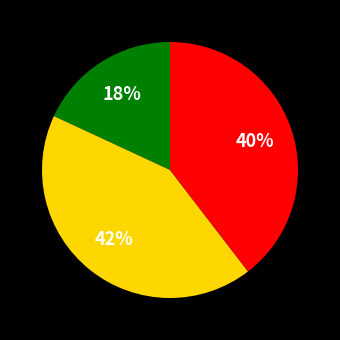

Count the number of slices in the pie.

3